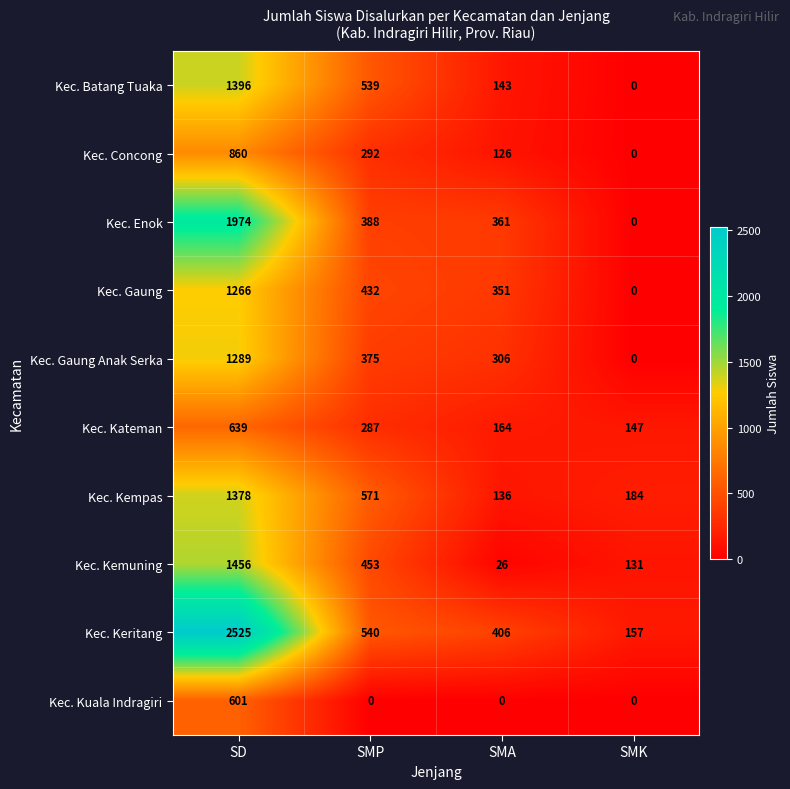

What is the difference between the maximum and minimum values in the Kec. Concong series?

860